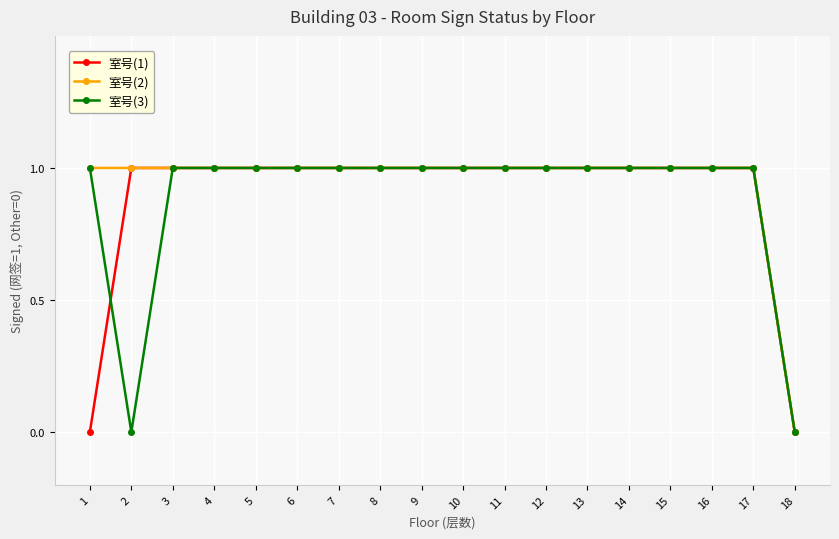

Which series changed the most between 1 and 17?

室号(1)